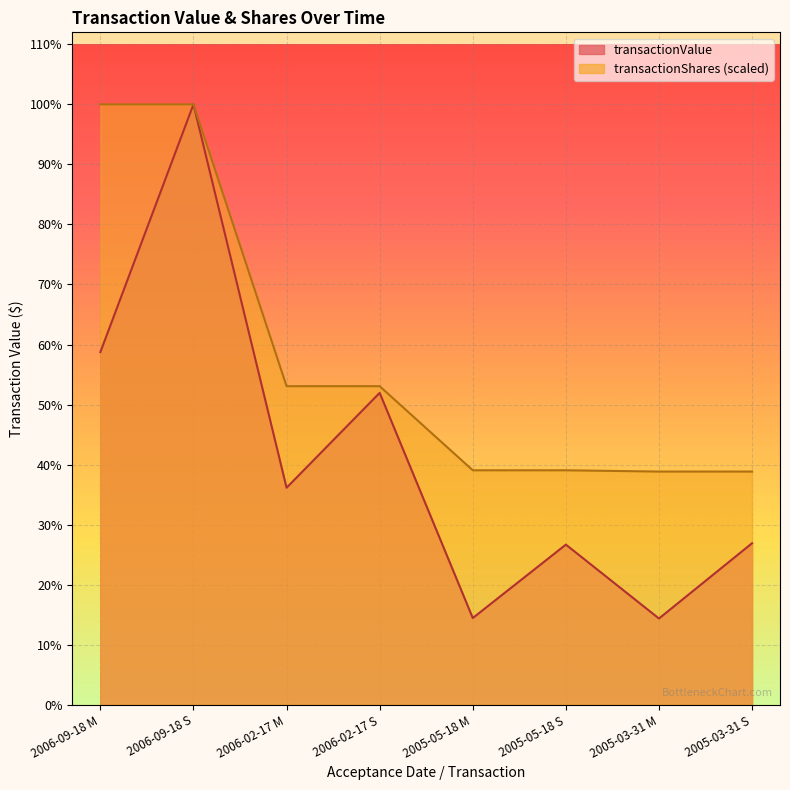

Where does the transactionValue series first go above 302100?

2006-09-18 M